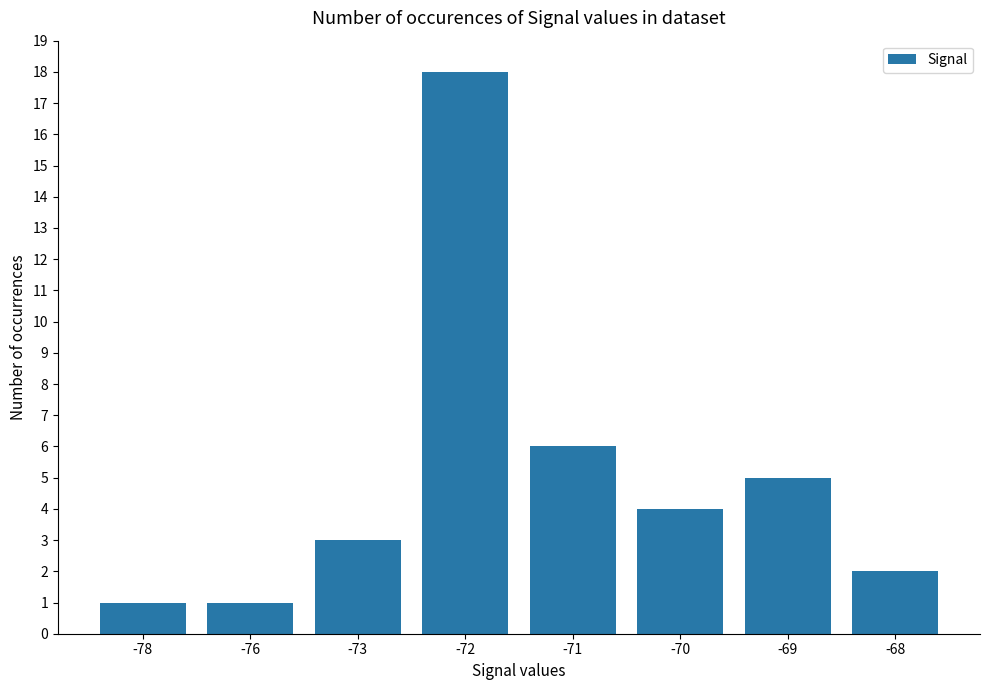

At which label does the data first exceed 4?

-72